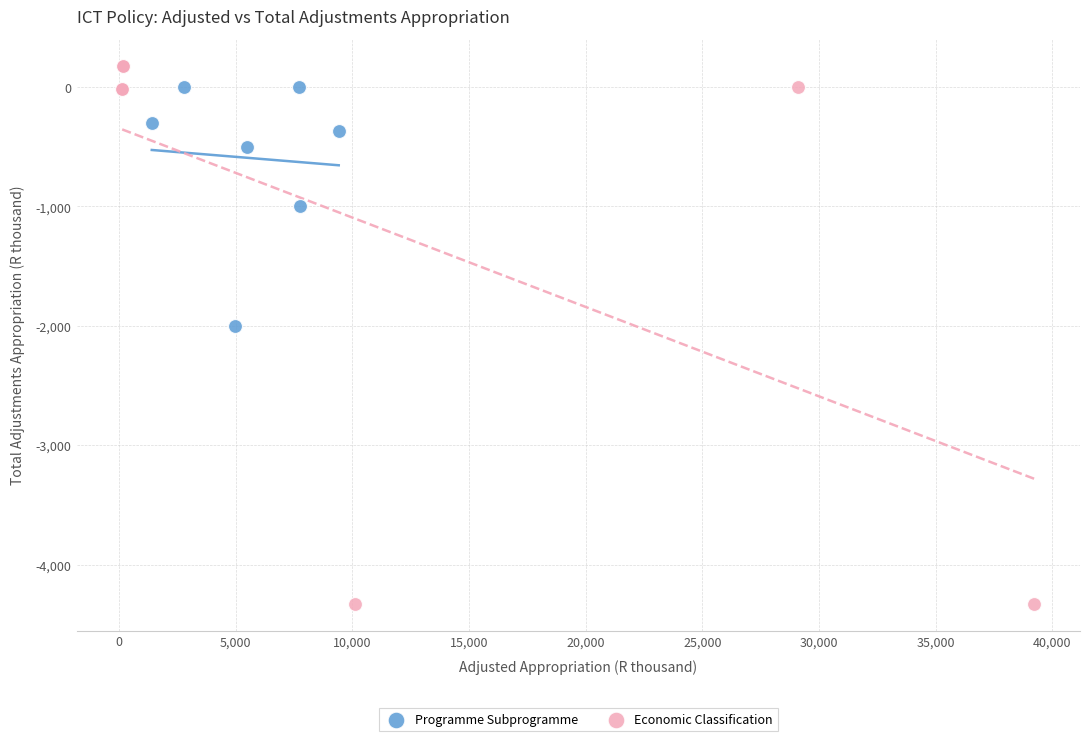

Which series contains the lowest Y value?

Economic Classification